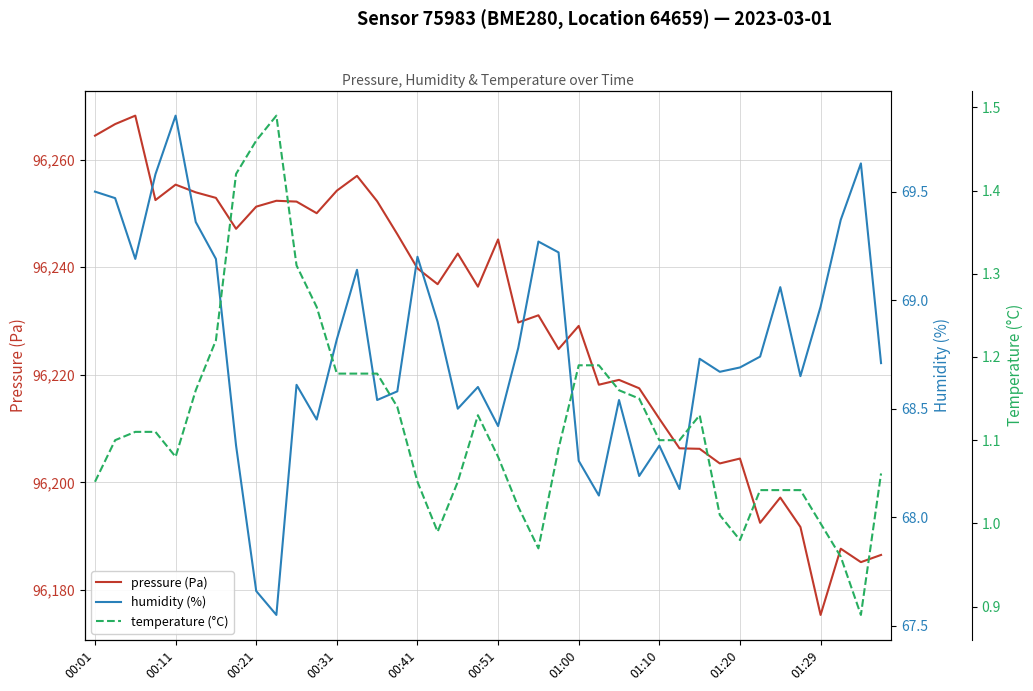

Between 27 and 35, which series saw the biggest shift?

pressure (Pa)